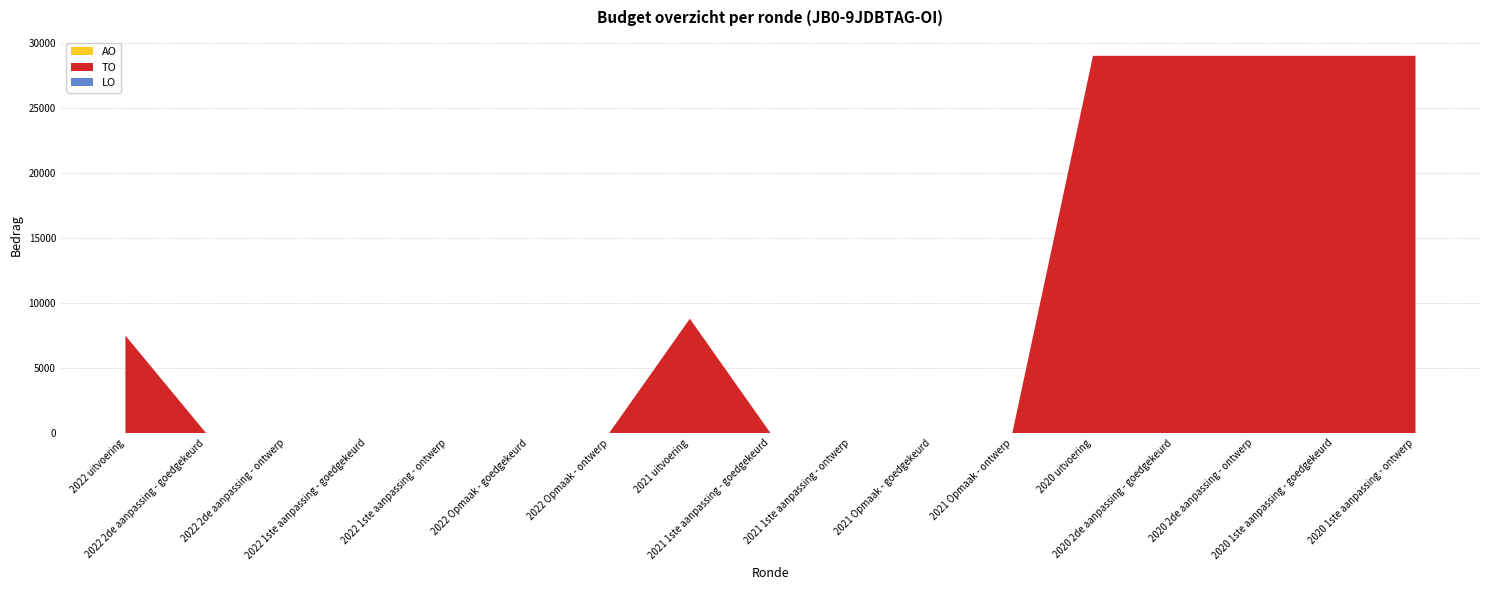

Reading left to right, transcribe all the data shown in this chart.

TO: 2022 uitvoering=7502	2022 2de aanpassing - goedgekeurd=0	2022 2de aanpassing - ontwerp=0	2022 1ste aanpassing - goedgekeurd=0	2022 1ste aanpassing - ontwerp=0	2022 Opmaak - goedgekeurd=0	2022 Opmaak - ontwerp=0	2021 uitvoering=8800	2021 1ste aanpassing - goedgekeurd=0	2021 1ste aanpassing - ontwerp=0	2021 Opmaak - goedgekeurd=0	2021 Opmaak - ontwerp=0	2020 uitvoering=29046	2020 2de aanpassing - goedgekeurd=29046	2020 2de aanpassing - ontwerp=29046	2020 1ste aanpassing - goedgekeurd=29046	2020 1ste aanpassing - ontwerp=29046
LO: 2022 uitvoering=0	2022 2de aanpassing - goedgekeurd=0	2022 2de aanpassing - ontwerp=0	2022 1ste aanpassing - goedgekeurd=0	2022 1ste aanpassing - ontwerp=0	2022 Opmaak - goedgekeurd=0	2022 Opmaak - ontwerp=0	2021 uitvoering=0	2021 1ste aanpassing - goedgekeurd=0	2021 1ste aanpassing - ontwerp=0	2021 Opmaak - goedgekeurd=0	2021 Opmaak - ontwerp=0	2020 uitvoering=0	2020 2de aanpassing - goedgekeurd=0	2020 2de aanpassing - ontwerp=0	2020 1ste aanpassing - goedgekeurd=0	2020 1ste aanpassing - ontwerp=0
AO: 2022 uitvoering=0	2022 2de aanpassing - goedgekeurd=0	2022 2de aanpassing - ontwerp=0	2022 1ste aanpassing - goedgekeurd=0	2022 1ste aanpassing - ontwerp=0	2022 Opmaak - goedgekeurd=0	2022 Opmaak - ontwerp=0	2021 uitvoering=0	2021 1ste aanpassing - goedgekeurd=0	2021 1ste aanpassing - ontwerp=0	2021 Opmaak - goedgekeurd=0	2021 Opmaak - ontwerp=0	2020 uitvoering=0	2020 2de aanpassing - goedgekeurd=0	2020 2de aanpassing - ontwerp=0	2020 1ste aanpassing - goedgekeurd=0	2020 1ste aanpassing - ontwerp=0